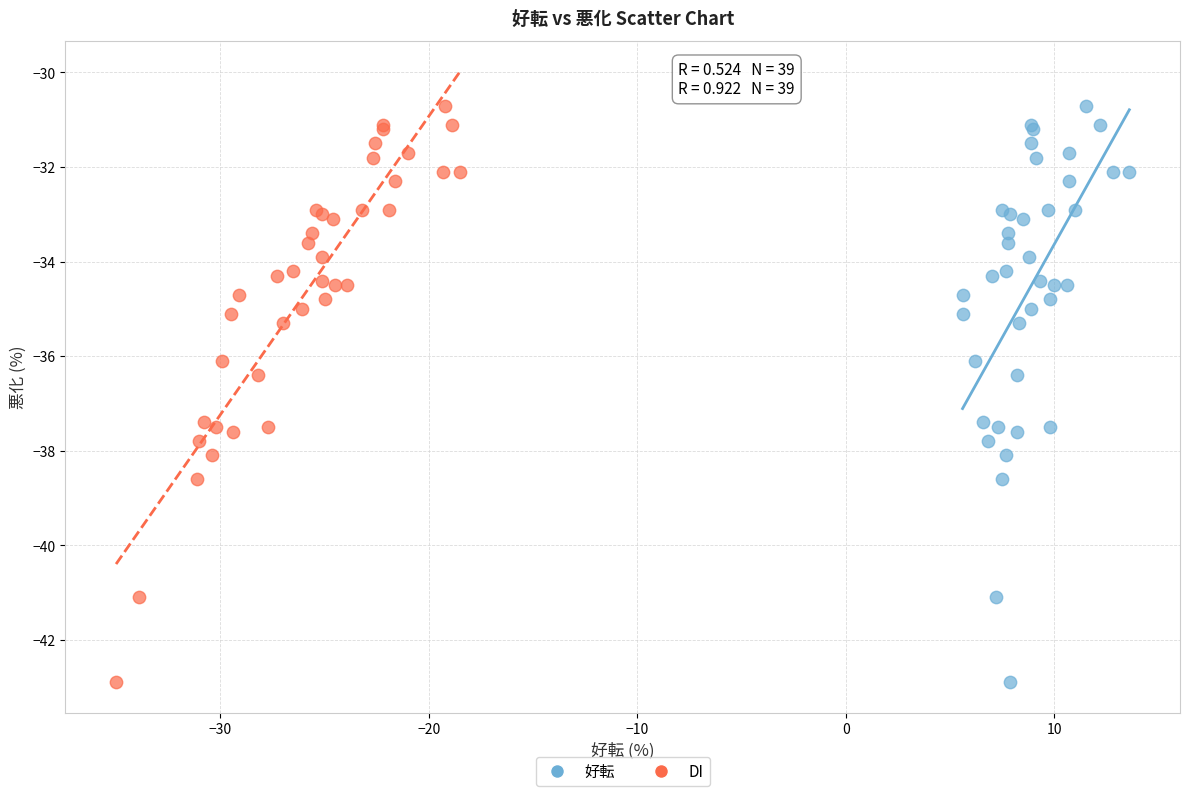

What are all the series names shown in the legend?

好転, DI